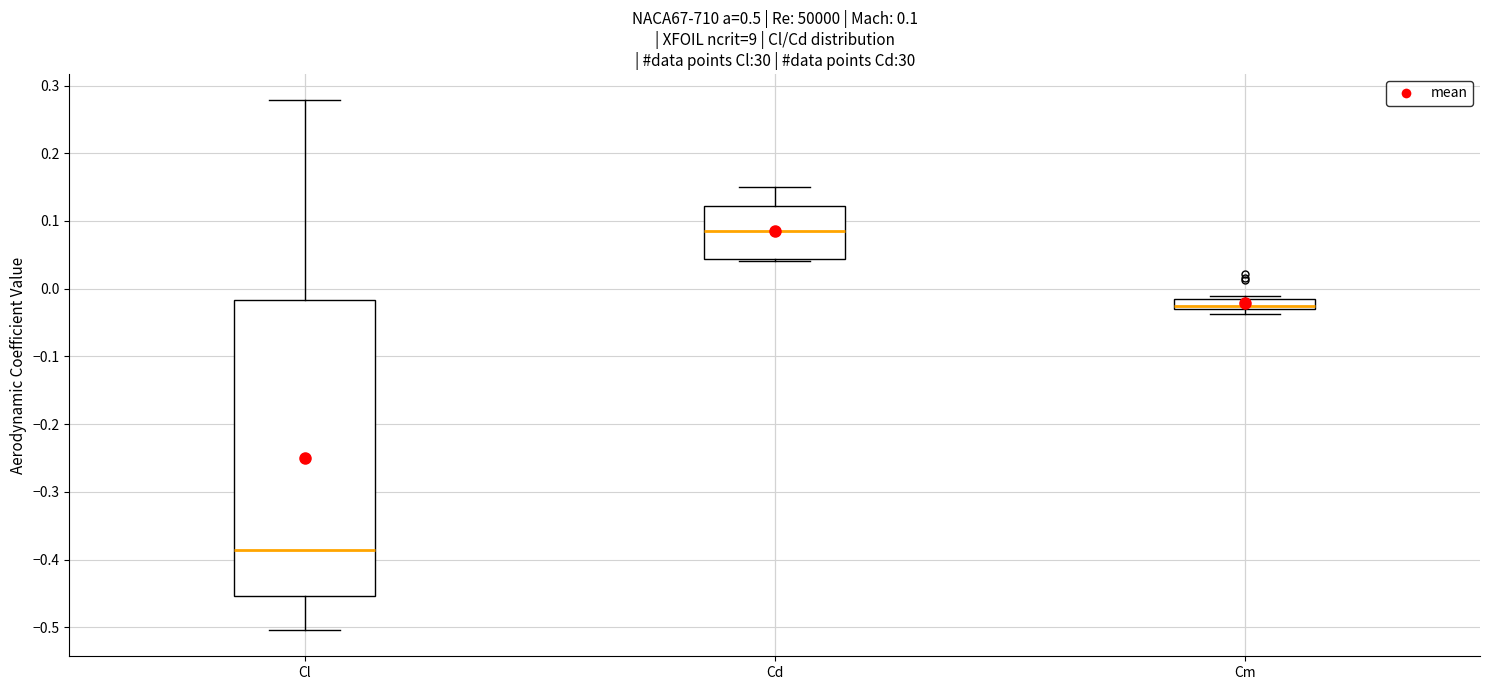

Comparing the boxes themselves (not the whiskers), which one is the tallest?

Cl